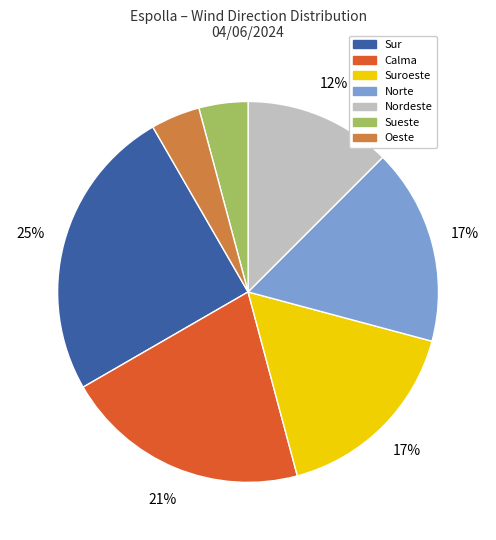

To the nearest percent, what is the average slice percentage?

14%